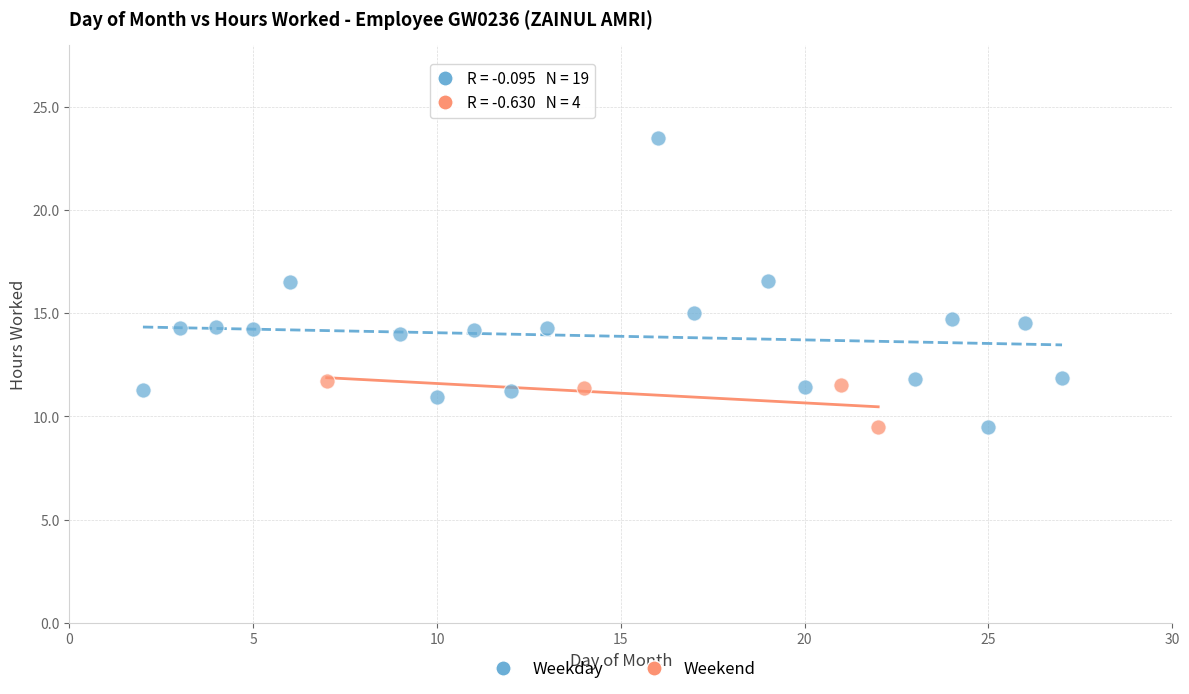

Which series has the largest Y range (max minus min)?

Weekday